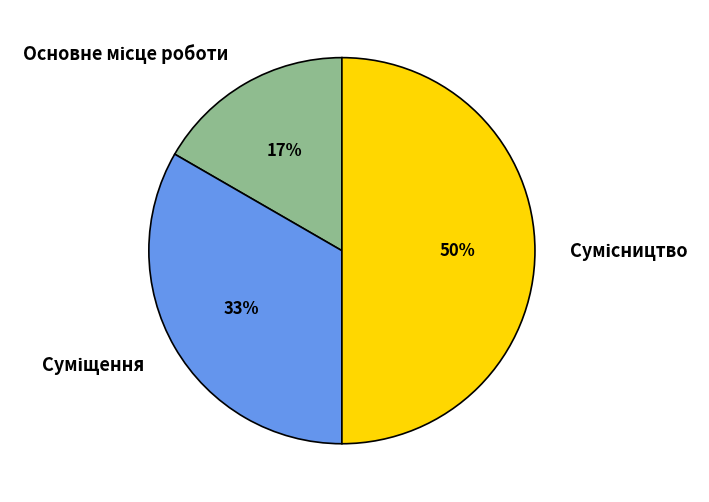

To the nearest percent, what is the average slice percentage?

33%